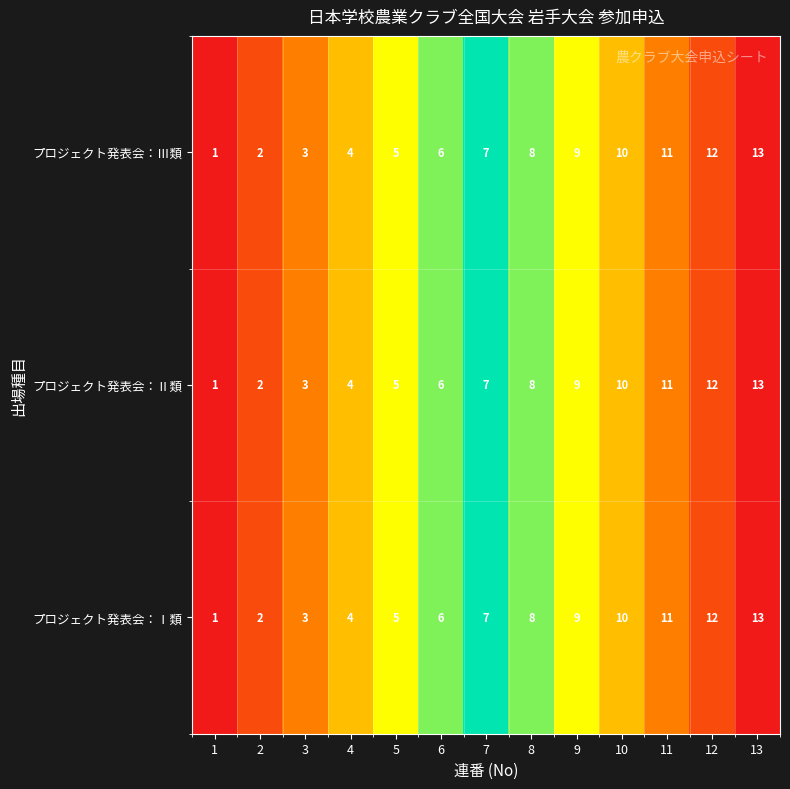

Is the value of プロジェクト発表会：Ⅲ類 at 1 greater than the value of プロジェクト発表会：Ⅱ類 at 12?

No